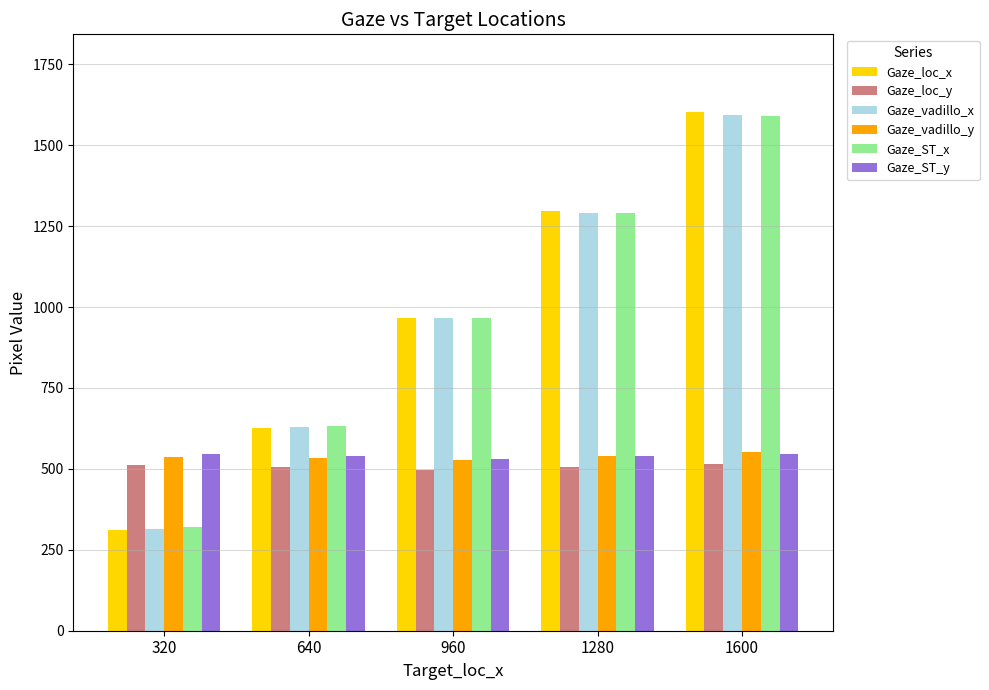

Between 1280 and 1600, which series saw the biggest shift?

Gaze_loc_x